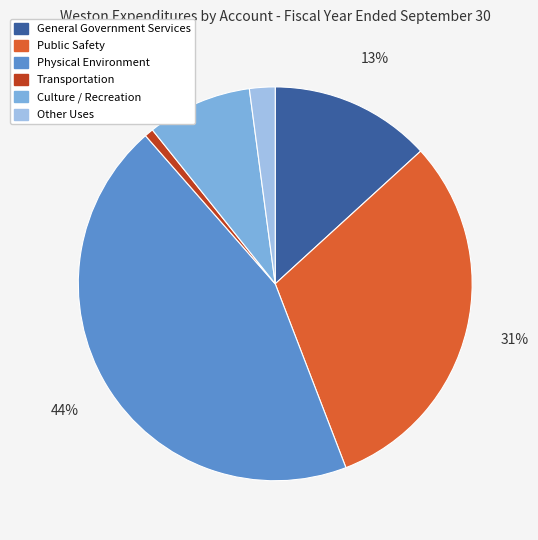

Does any single category account for the majority?

No